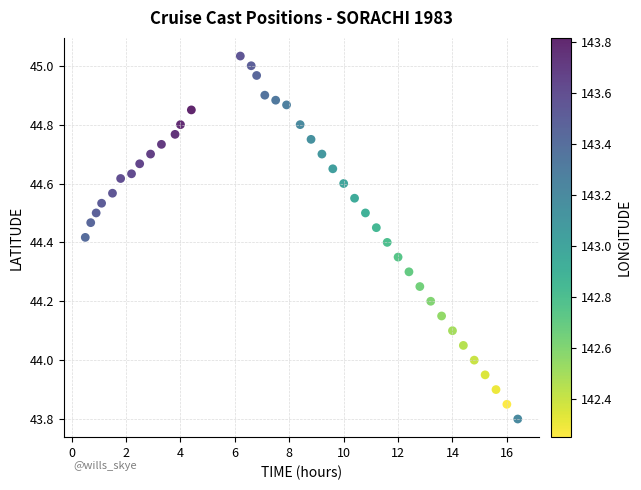

What is the range of Y values (max minus min)?

1.2